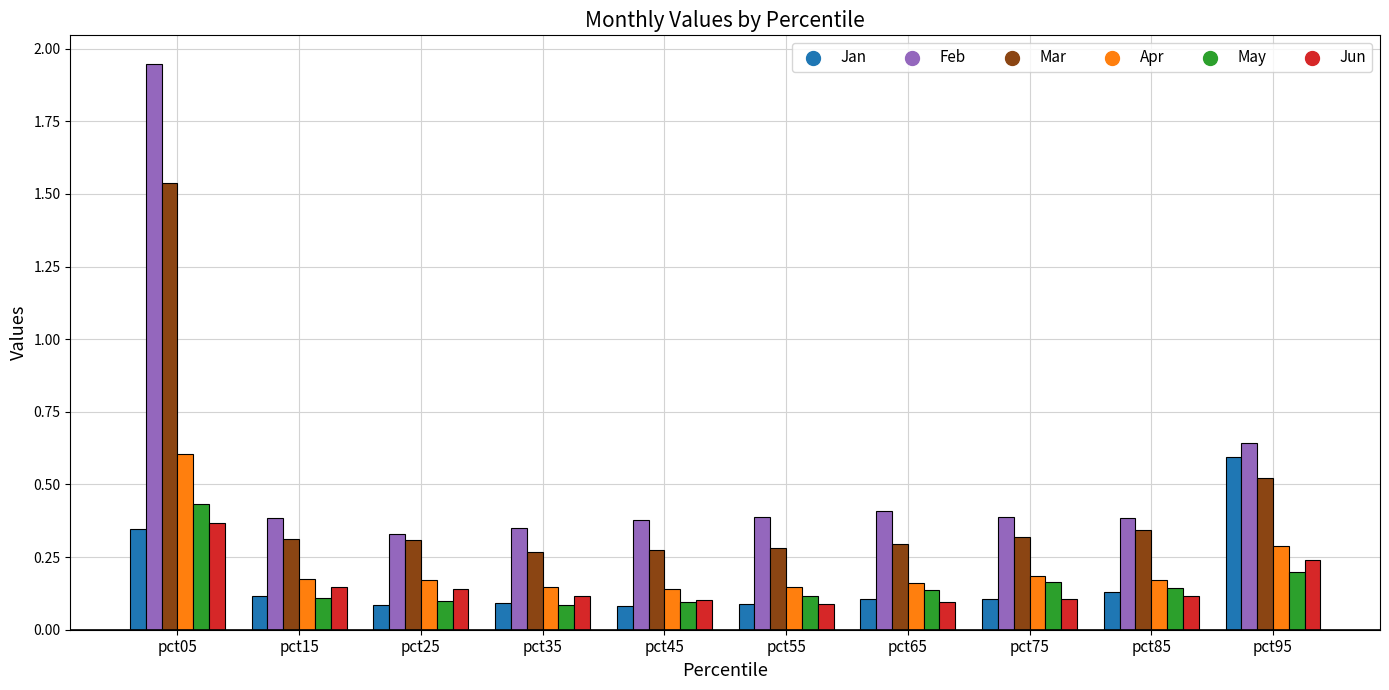

Which series has the largest total across all categories?

Feb